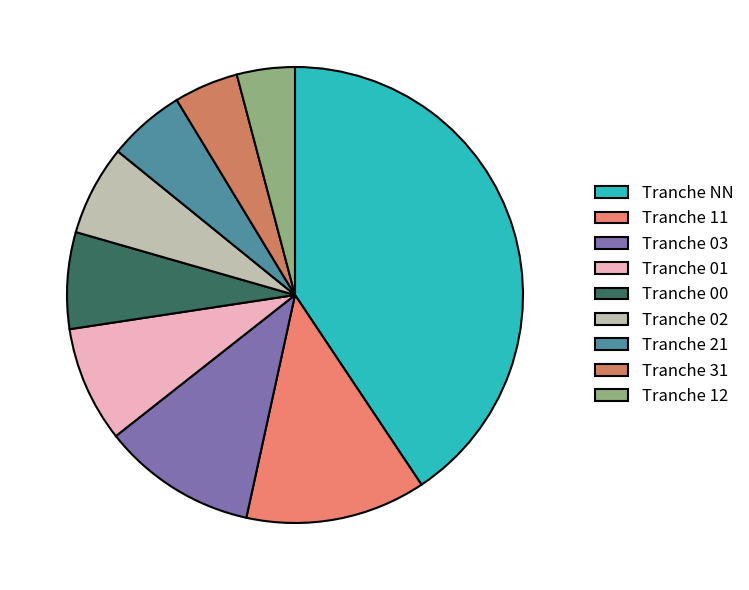

What is the smallest slice in the pie chart?

12